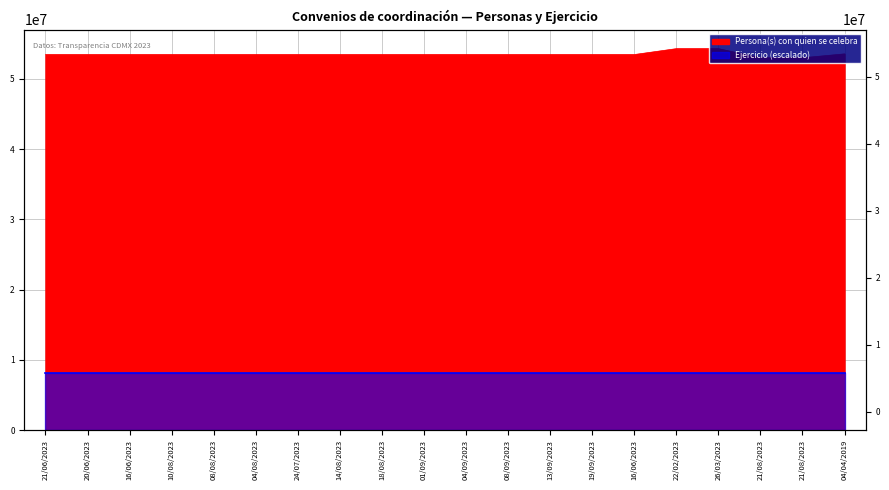

Reading left to right, what are all the values shown in this chart?

21/06/2023=53448896	20/06/2023=53448895	16/06/2023=53448894	10/08/2023=53448900	08/08/2023=53448899	04/08/2023=53448898	24/07/2023=53448897	14/08/2023=53448901	18/08/2023=53448902	01/09/2023=53448903	04/09/2023=53448904	08/09/2023=53448905	13/09/2023=53448906	19/09/2023=53448907	16/06/2023=53448893	22/02/2023=54287338	26/03/2023=54287339	21/08/2023=52988835	21/08/2023=52988834	04/04/2019=53545502